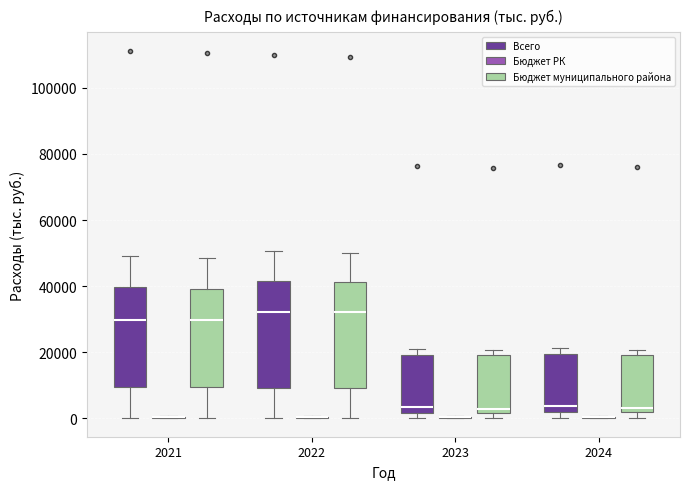

Reading left to right, read every box against the y-axis: the position of its median line, the range the box covers, and the ends of its whiskers. The values are not printed on the chart, so give them approximately, as read against the axis.

2021 (Всего): median 30000, box 10000 to 40000, whiskers 0 to 50000
2021 (Бюджет РК): box collapsed to a line at 0, whiskers 0 to 0
2021 (Бюджет муниципального района): median 30000, box 10000 to 40000, whiskers 0 to 48000
2022 (Всего): median 32000, box 10000 to 42000, whiskers 0 to 50000
2022 (Бюджет РК): box collapsed to a line at 0, whiskers 0 to 0
2022 (Бюджет муниципального района): median 32000, box 10000 to 42000, whiskers 0 to 50000
2023 (Всего): median 4000, box 2000 to 20000, whiskers 0 to 22000
2023 (Бюджет РК): box collapsed to a line at 0, whiskers 0 to 0
2023 (Бюджет муниципального района): median 2000 (just above the box's lower edge), box 2000 to 20000, whiskers 0 to 20000 (just above the box's upper edge)
2024 (Всего): median 4000, box 2000 to 20000, whiskers 0 to 22000
2024 (Бюджет РК): box collapsed to a line at 0, whiskers 0 to 0
2024 (Бюджет муниципального района): median 4000, box 2000 to 20000, whiskers 0 to 20000 (just above the box's upper edge)